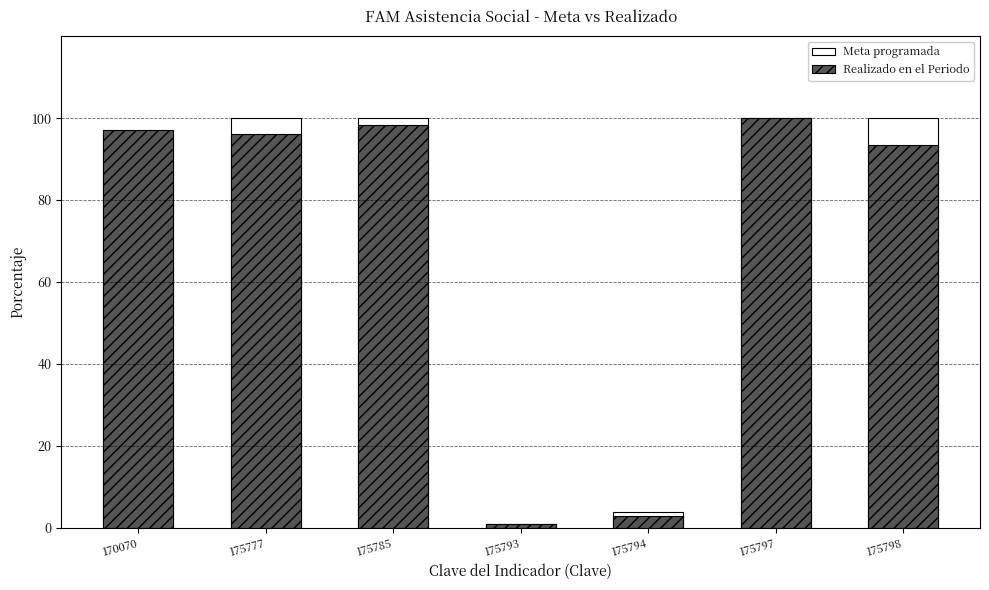

The value of Realizado en el Periodo at 175785 is 98.4. True or false?

True